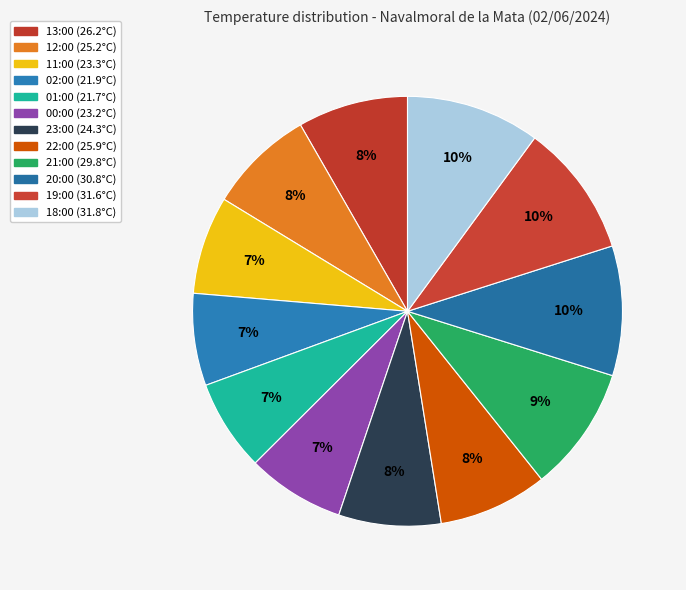

To the nearest percent, what is the difference between the largest and smallest slice percentages?

3%